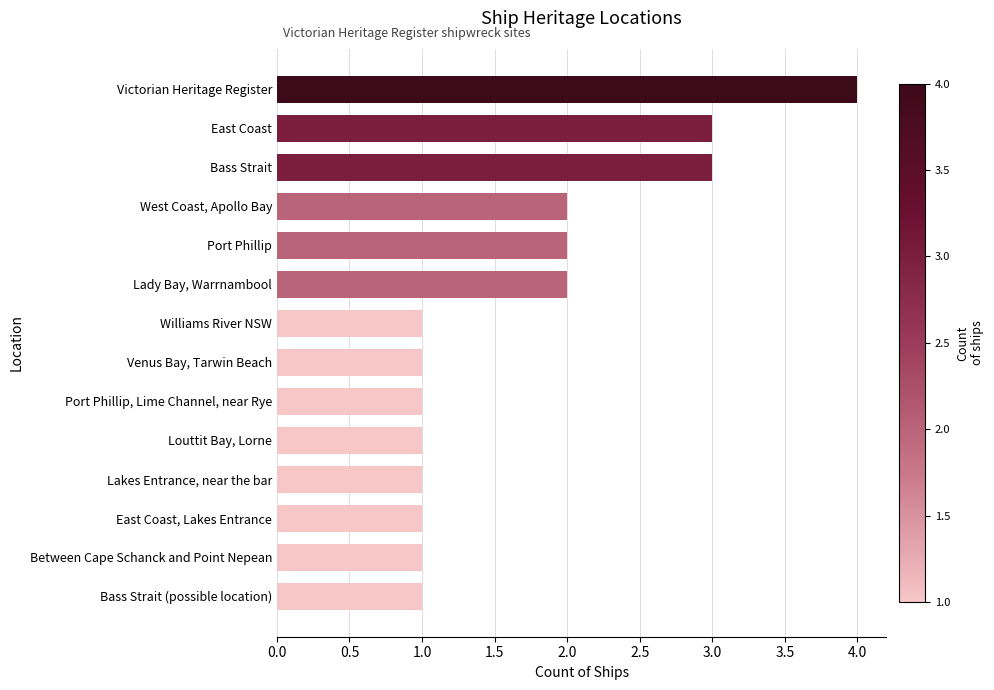

Which has a higher value, Bass Strait or Venus Bay, Tarwin Beach?

Bass Strait